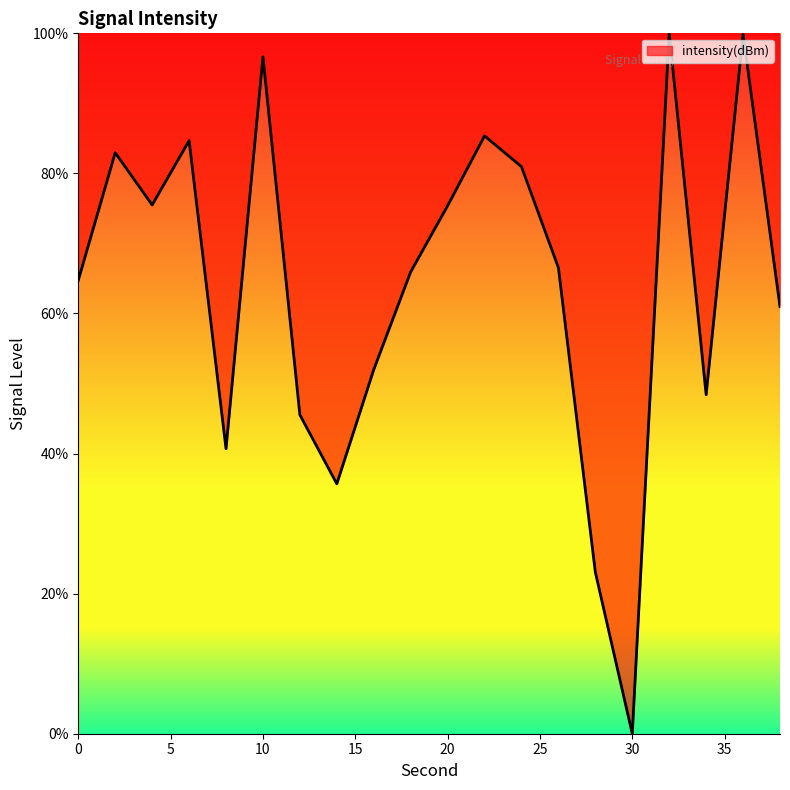

What is the difference between the maximum and minimum values?

100.0